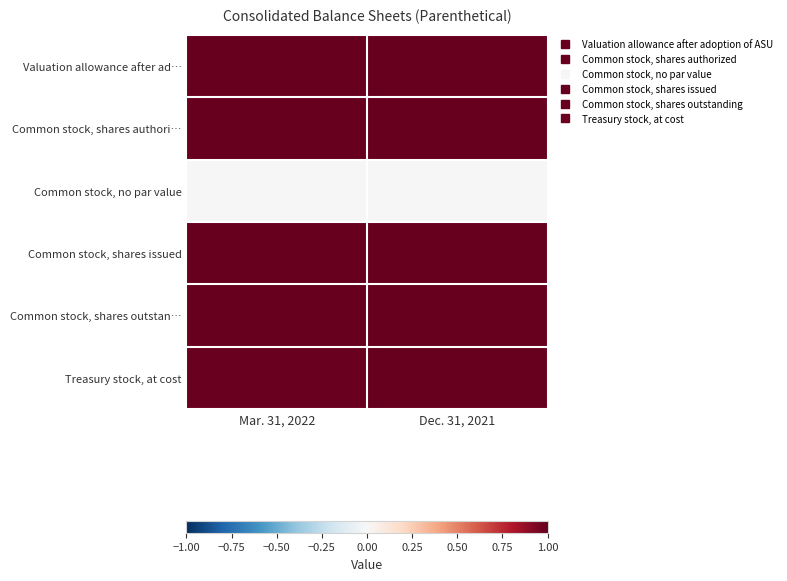

Which series has the largest total across all categories?

Common stock, shares authori…